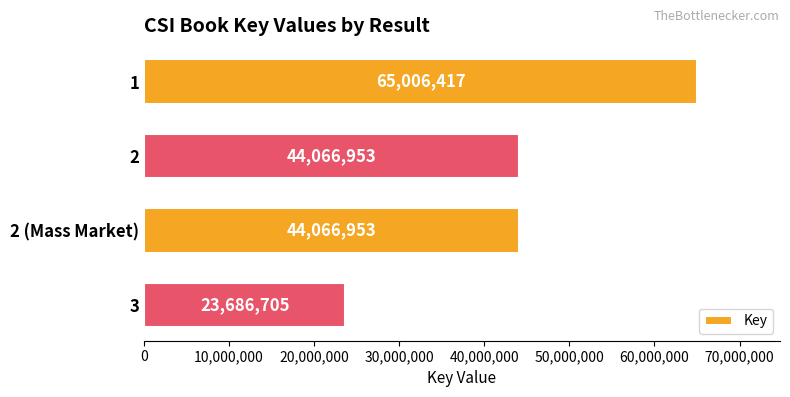

What is the average value?

44206757